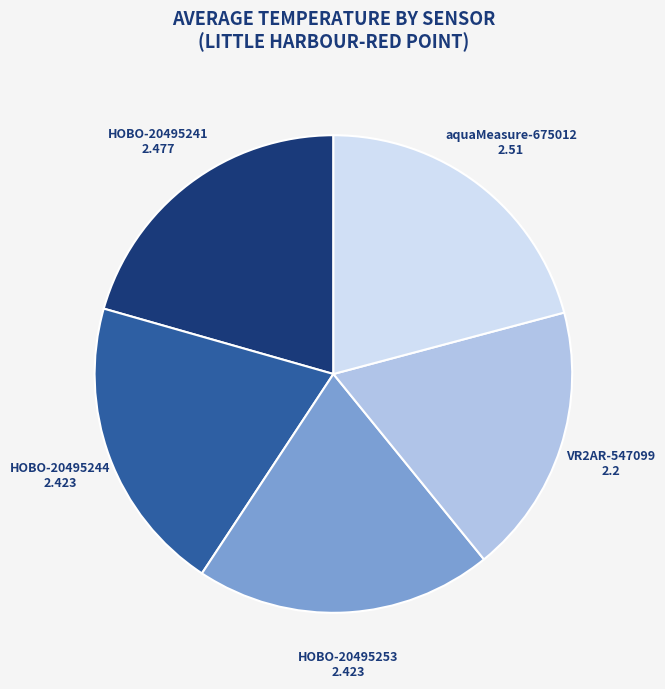

Does any single category account for the majority?

No